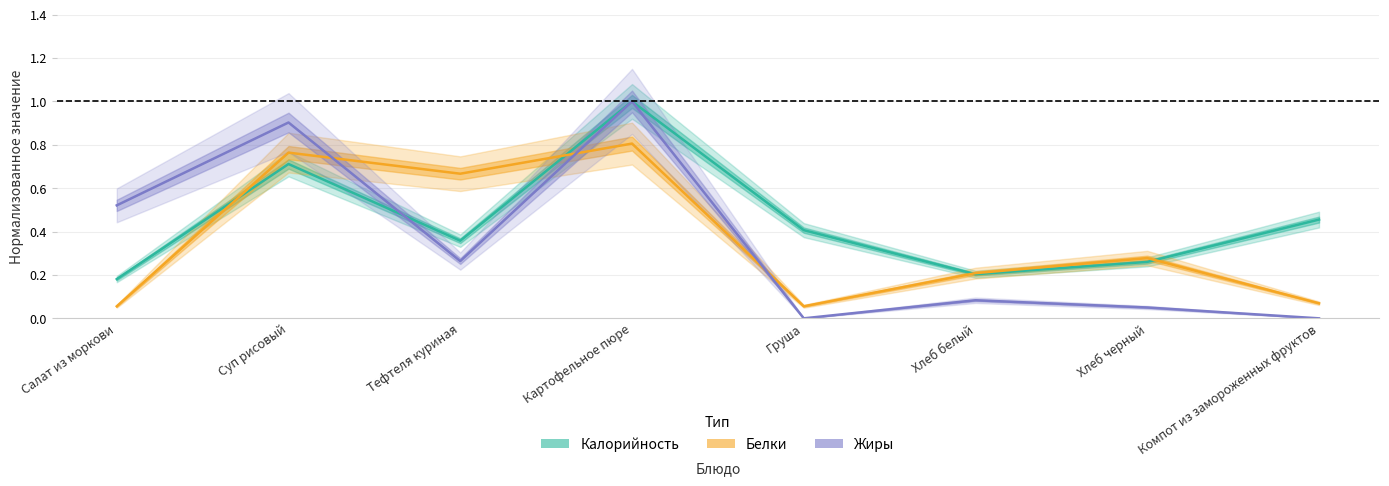

The value of Жиры at Картофельное пюре is 0.4. True or false?

False